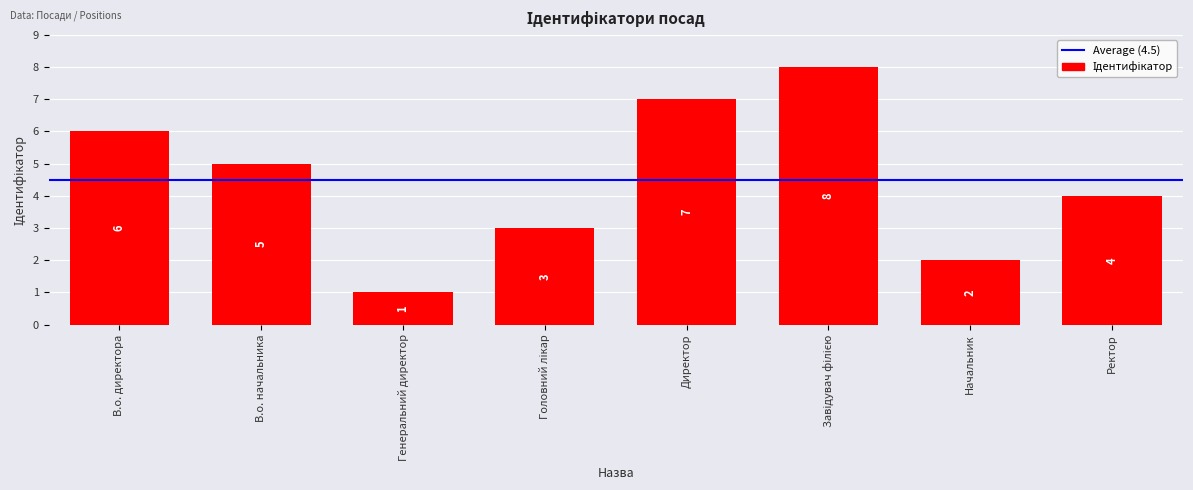

What is the change in value from В.о. директора to Ректор?

-2